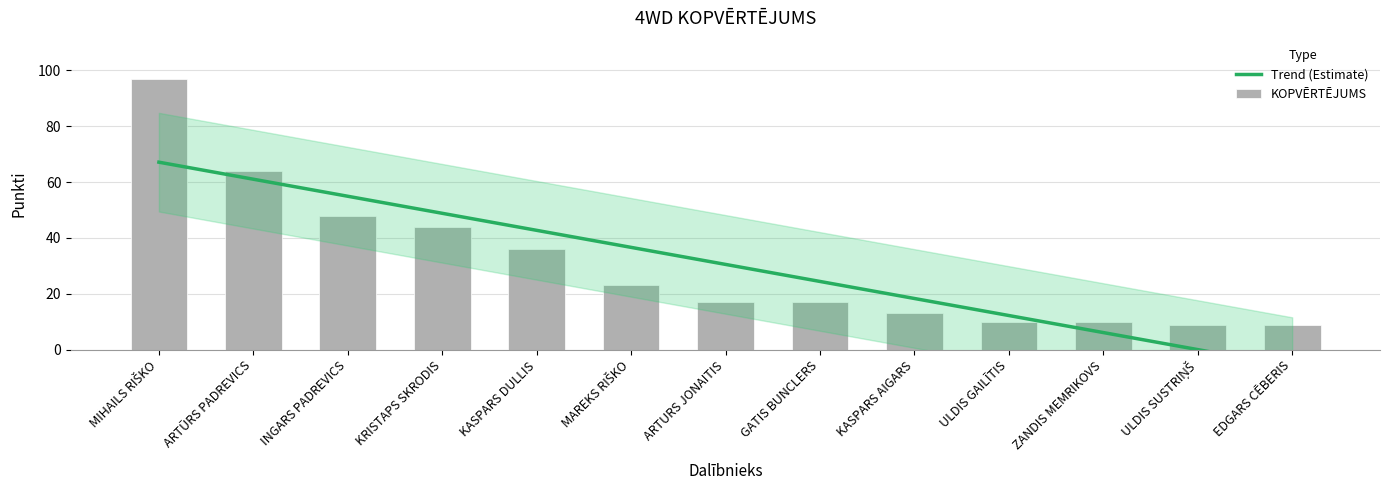

What is the change in value from INGARS PADREVICS to KASPARS AIGARS?

-35